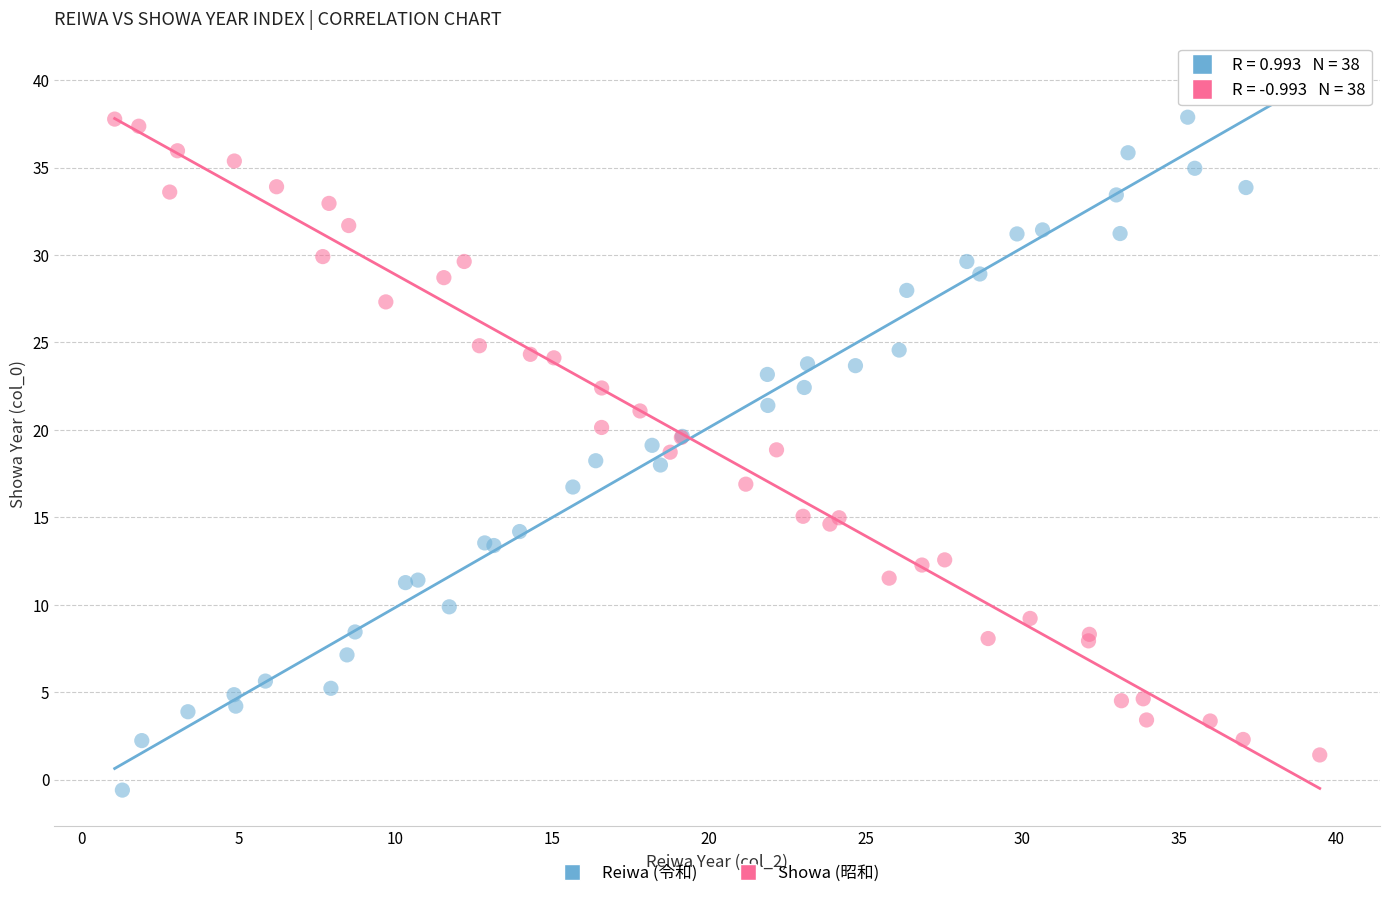

Which series contains the lowest Y value?

Reiwa (令和)